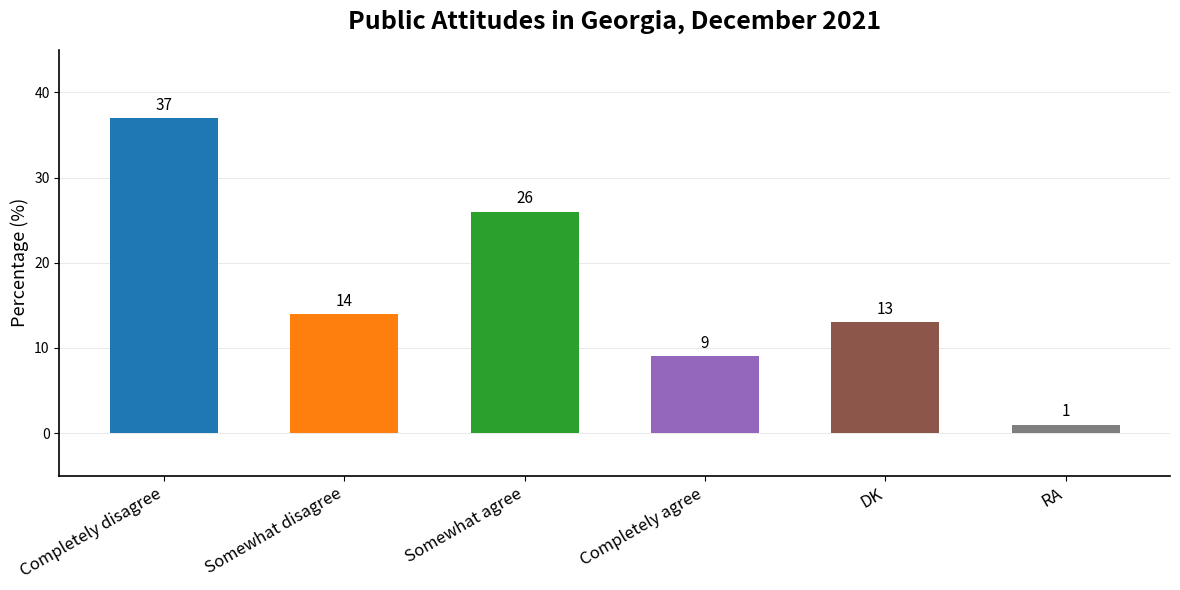

What position from the right is Completely agree?

3